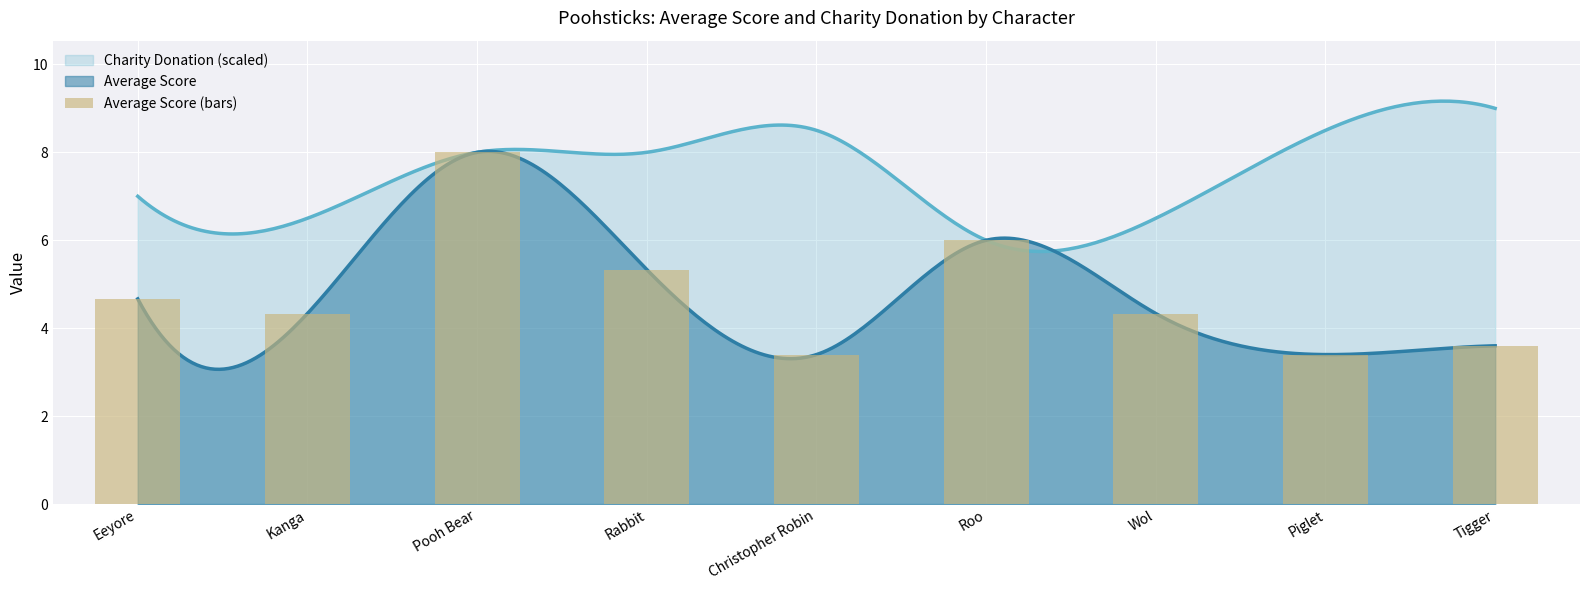

How many data points are above 4?

6